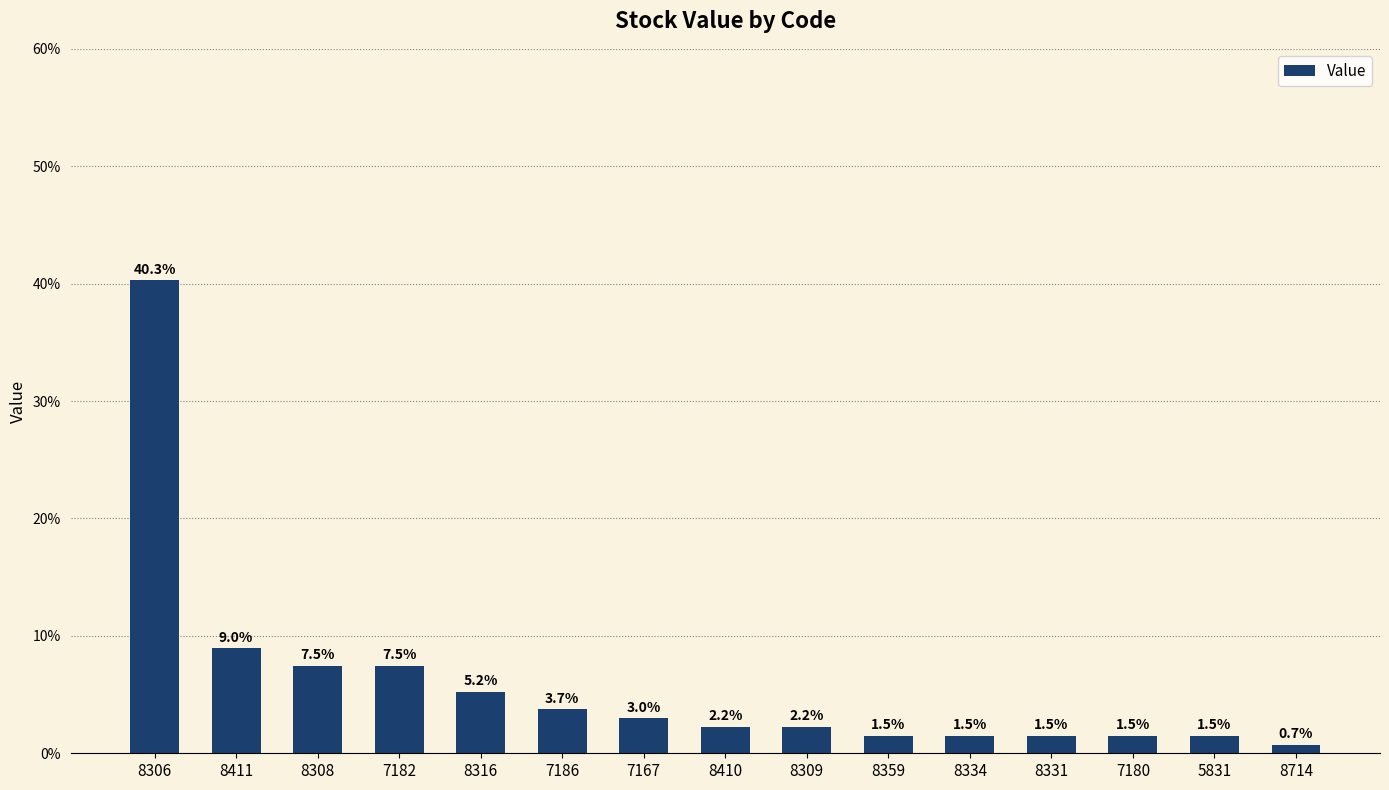

True or false: the data shows 3.7 at 7186.

True